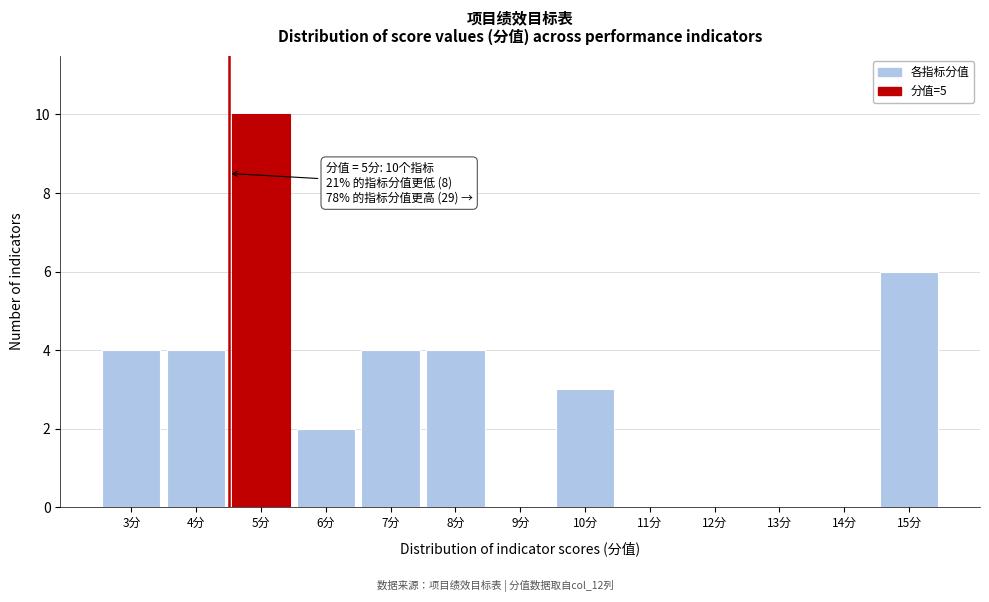

Reading left to right, transcribe all the data shown in this chart.

3分=4	4分=4	5分=10	6分=2	7分=4	8分=4	9分=0	10分=3	11分=0	12分=0	13分=0	14分=0	15分=6